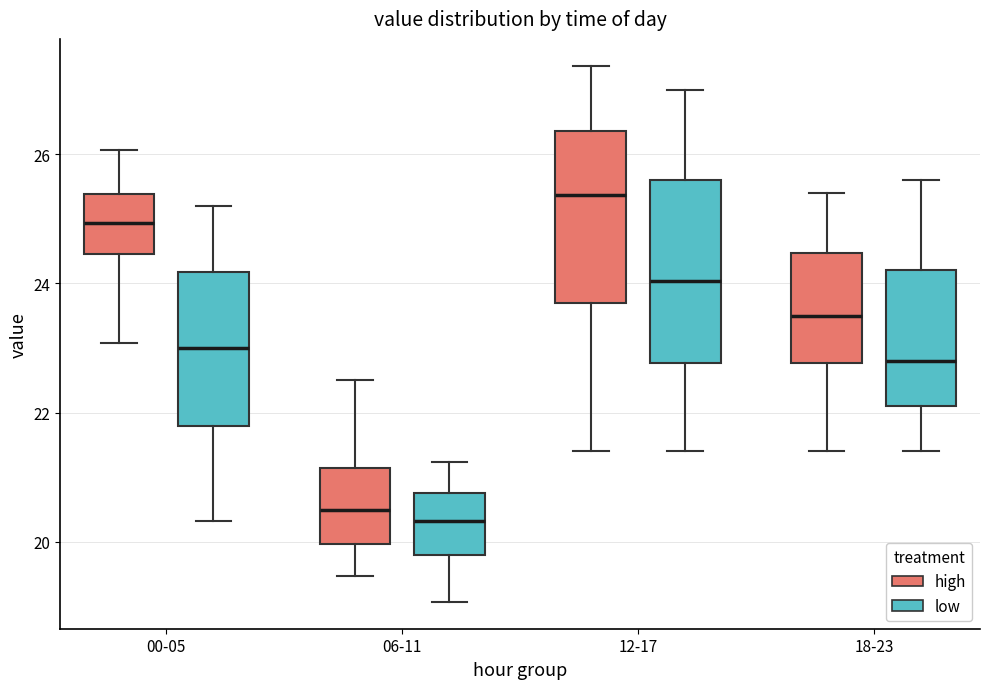

Reading left to right, read every box against the y-axis: the position of its median line, the range the box covers, and the ends of its whiskers. The values are not printed on the chart, so give them approximately, as read against the axis.

00-05 (high): median 25.0, box 24.4 to 25.4, whiskers 23.0 to 26.0
00-05 (low): median 23.0, box 21.8 to 24.2, whiskers 20.4 to 25.2
06-11 (high): median 20.6, box 20.0 to 21.2, whiskers 19.4 to 22.6
06-11 (low): median 20.4, box 19.8 to 20.8, whiskers 19.0 to 21.2
12-17 (high): median 25.4, box 23.8 to 26.4, whiskers 21.4 to 27.4
12-17 (low): median 24.0, box 22.8 to 25.6, whiskers 21.4 to 27.0
18-23 (high): median 23.6, box 22.8 to 24.4, whiskers 21.4 to 25.4
18-23 (low): median 22.8, box 22.2 to 24.2, whiskers 21.4 to 25.6